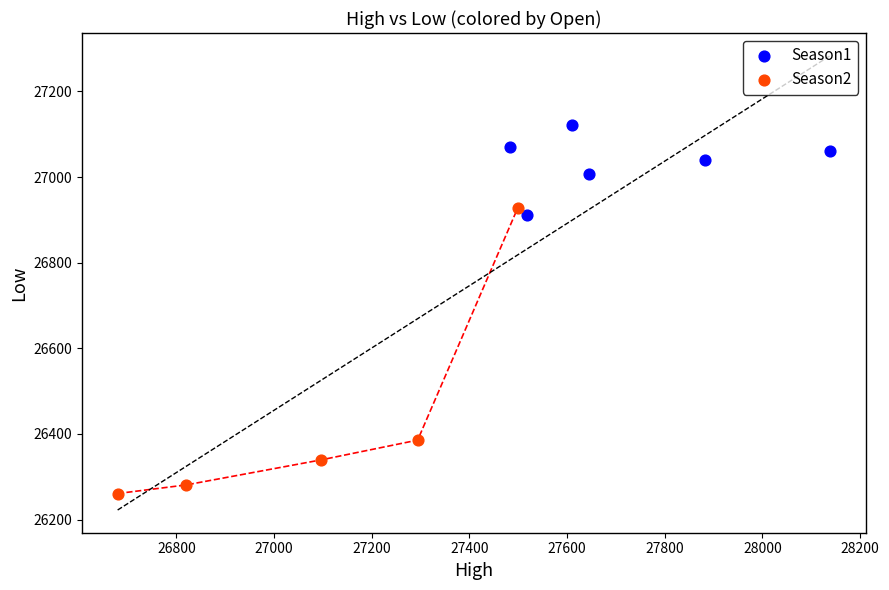

Which series has the largest Y range (max minus min)?

Season2